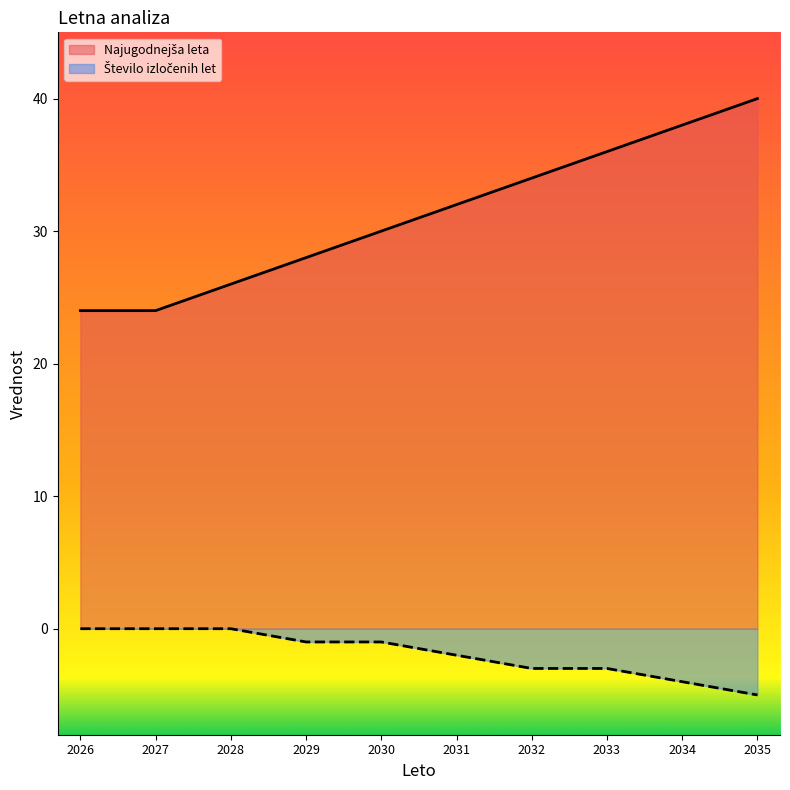

Reading left to right, extract all data points from this chart.

Najugodnejša leta: 24	24	26	28	30	32	34	36	38	40
Število izločenih let: 0	0	0	-1	-1	-2	-3	-3	-4	-5